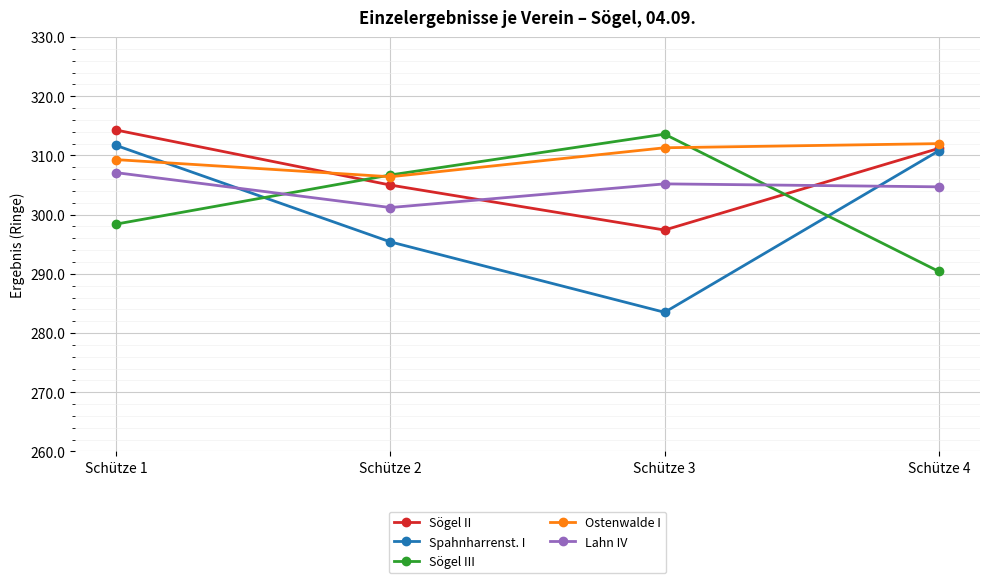

How many lines are shown in the chart?

5